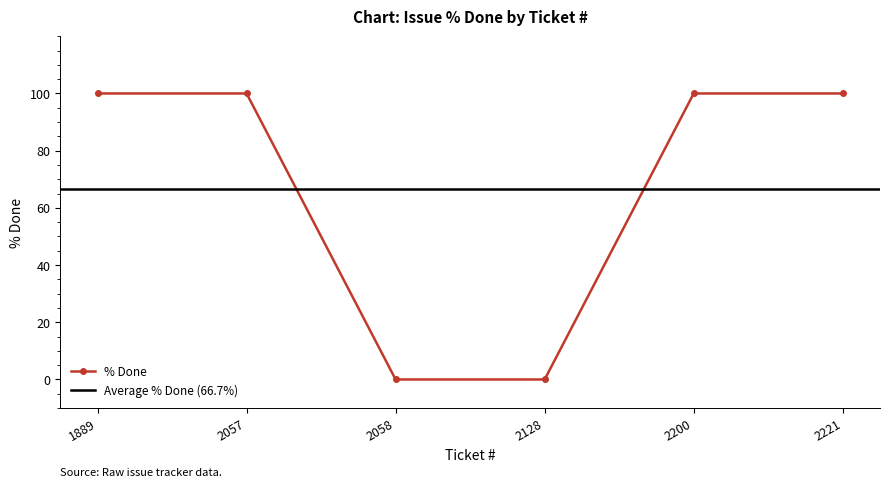

How many positive values are there?

4